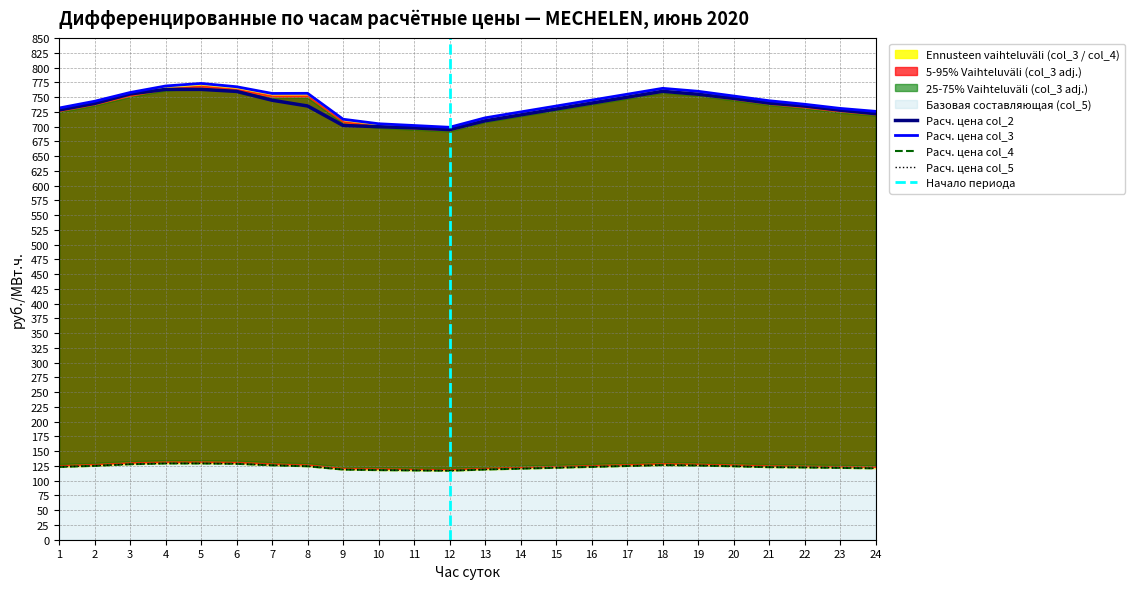

At which category does the chart reach its minimum across all series?

12